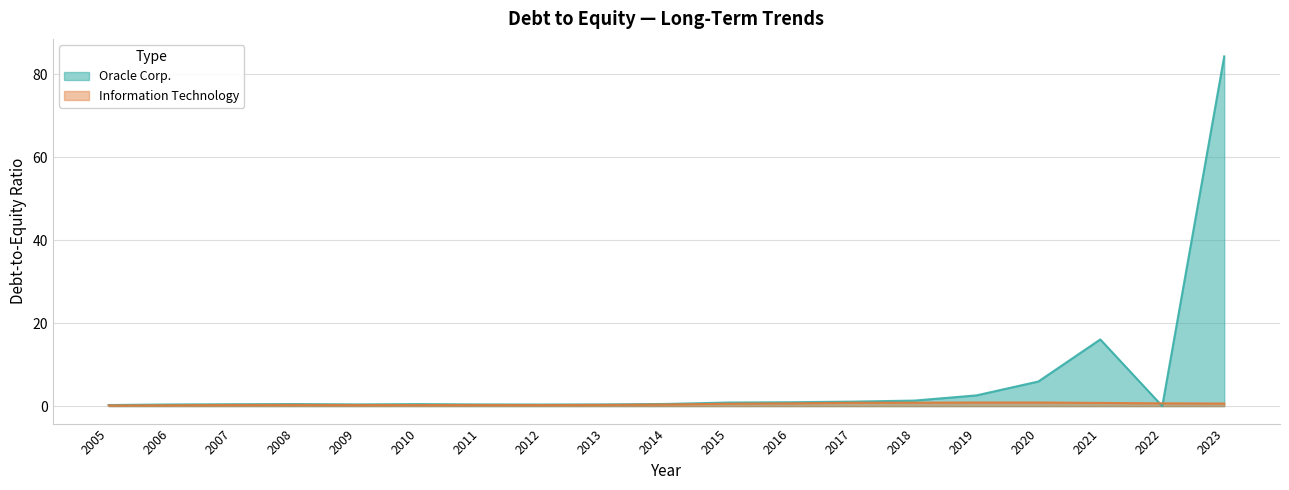

Which series has the widest spread of values?

Oracle Corp.